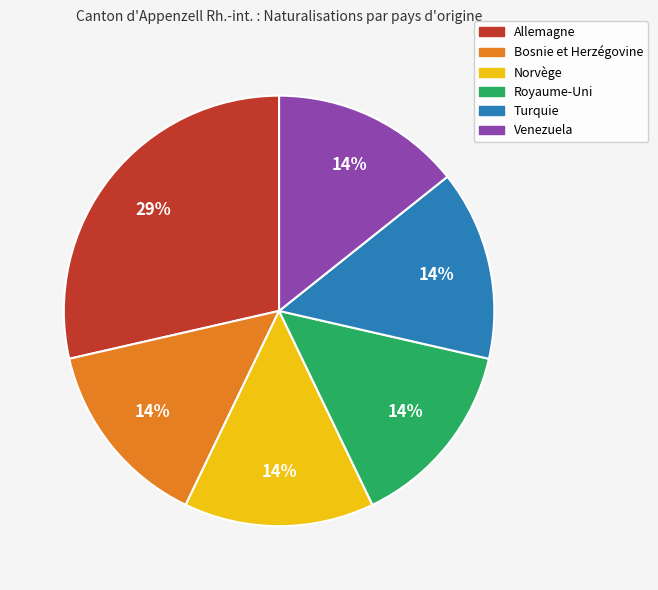

Which slice is the largest?

Allemagne